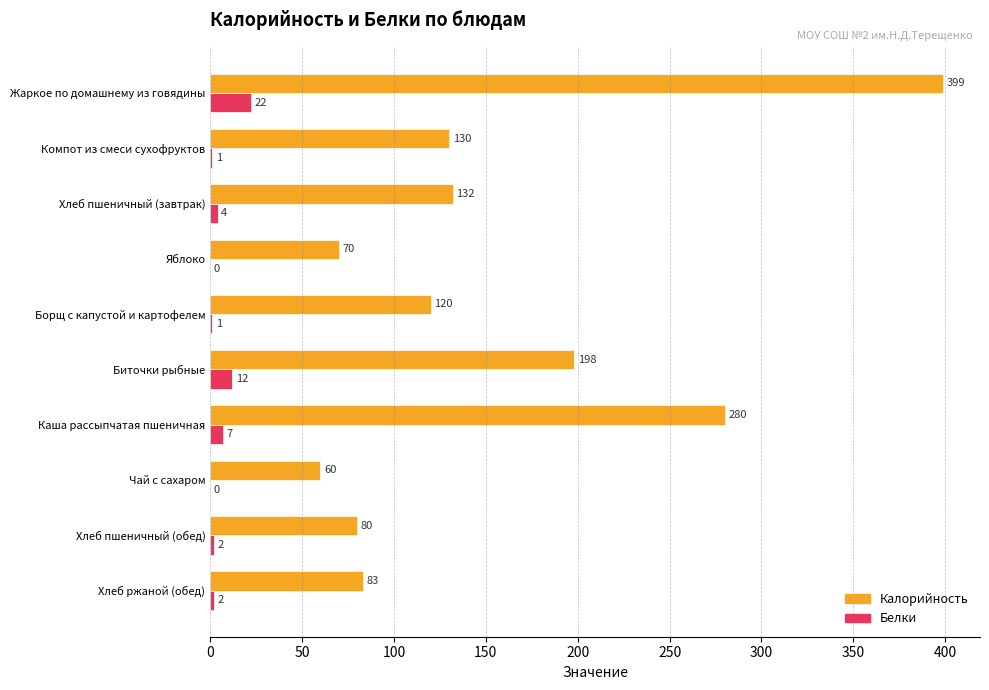

Which category has the highest value in the Белки series?

Жаркое по домашнему из говядины